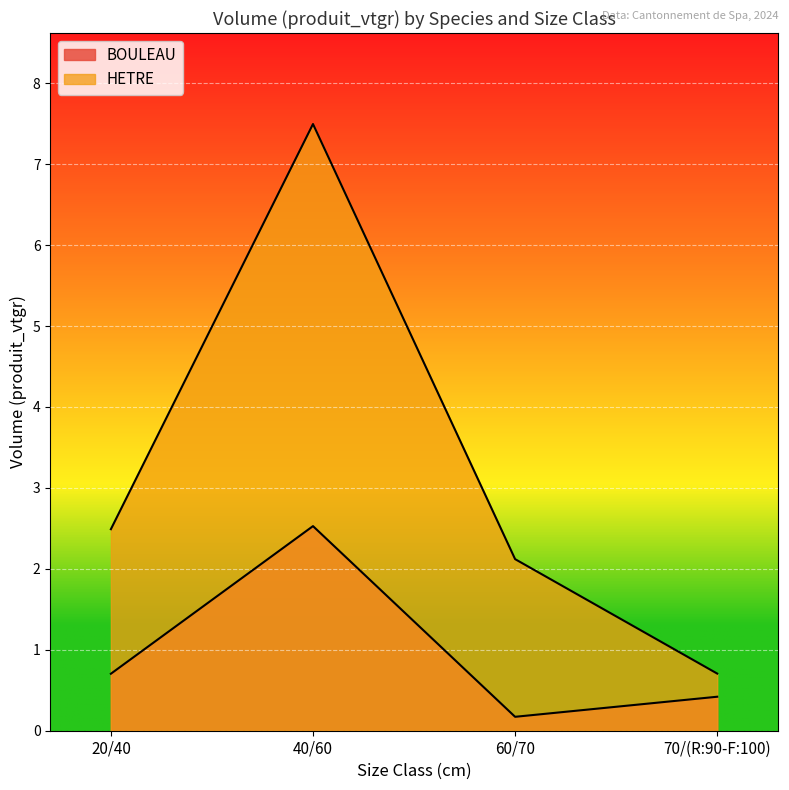

True or false: BOULEAU and HETRE intersect in this chart.

False